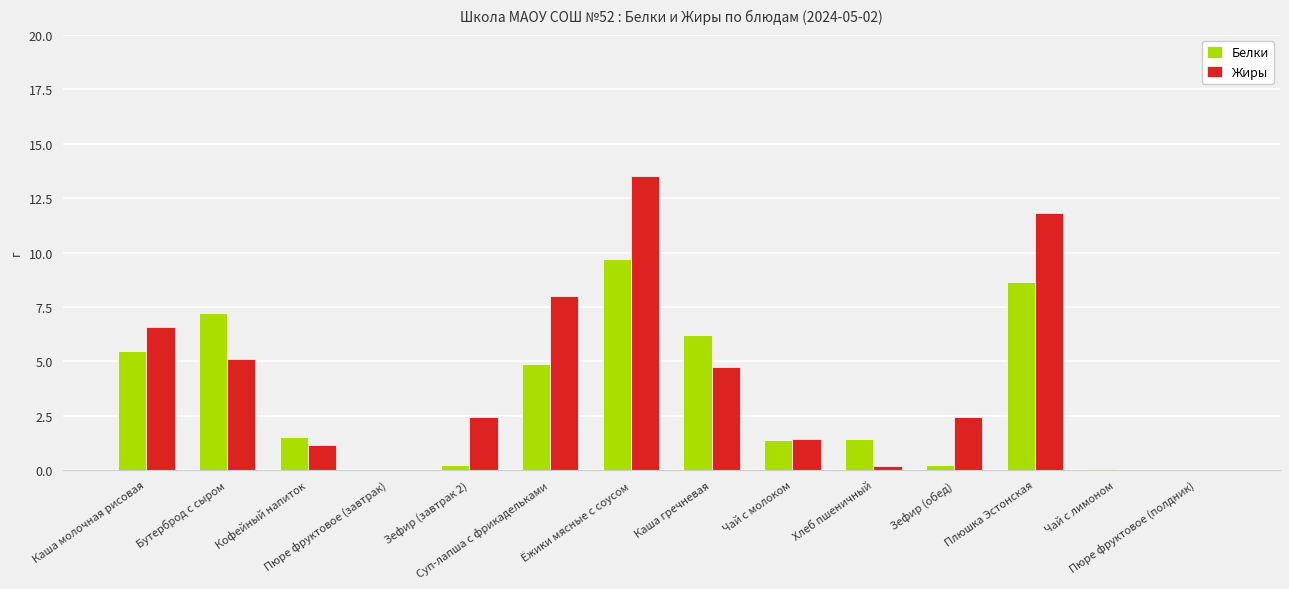

The value of Белки at Зефир (обед) is 0.2. True or false?

True